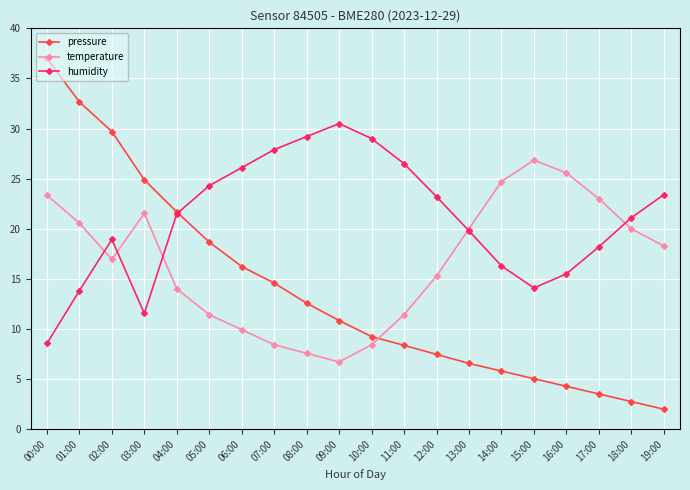

What is the sum of all temperature values?

334.0